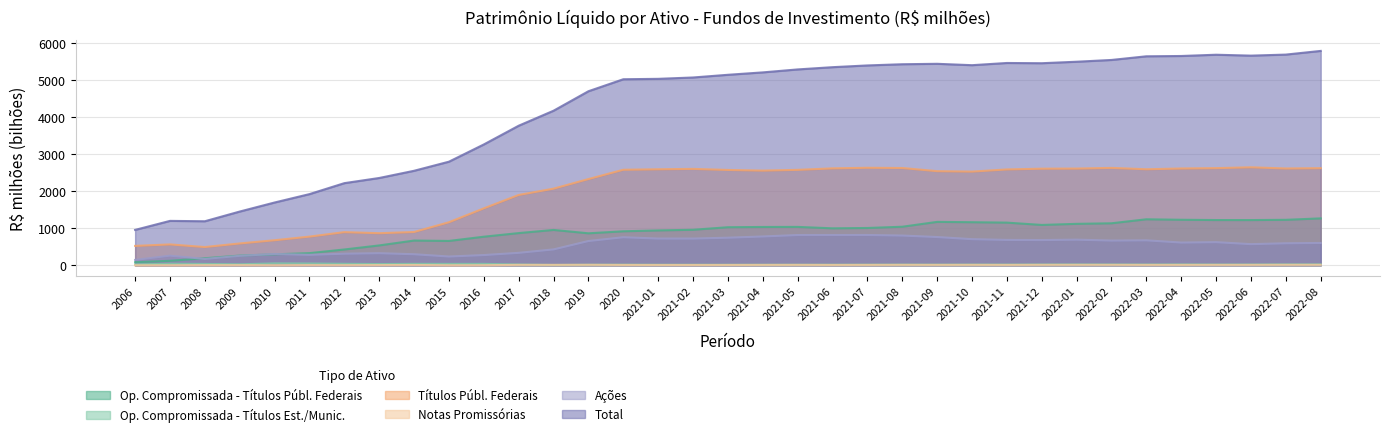

What is the lowest value of the Notas Promissórias series?

0.8